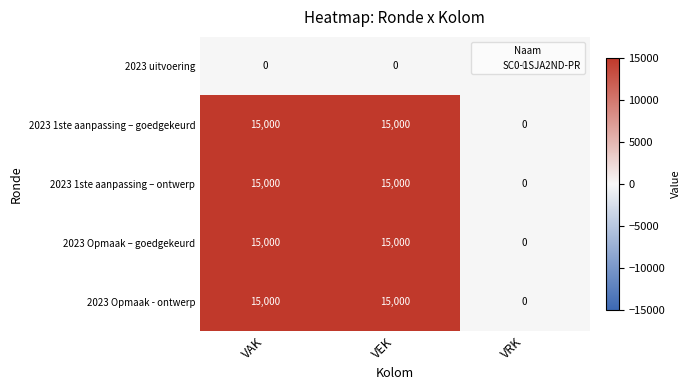

How many distinct data groups are displayed?

5